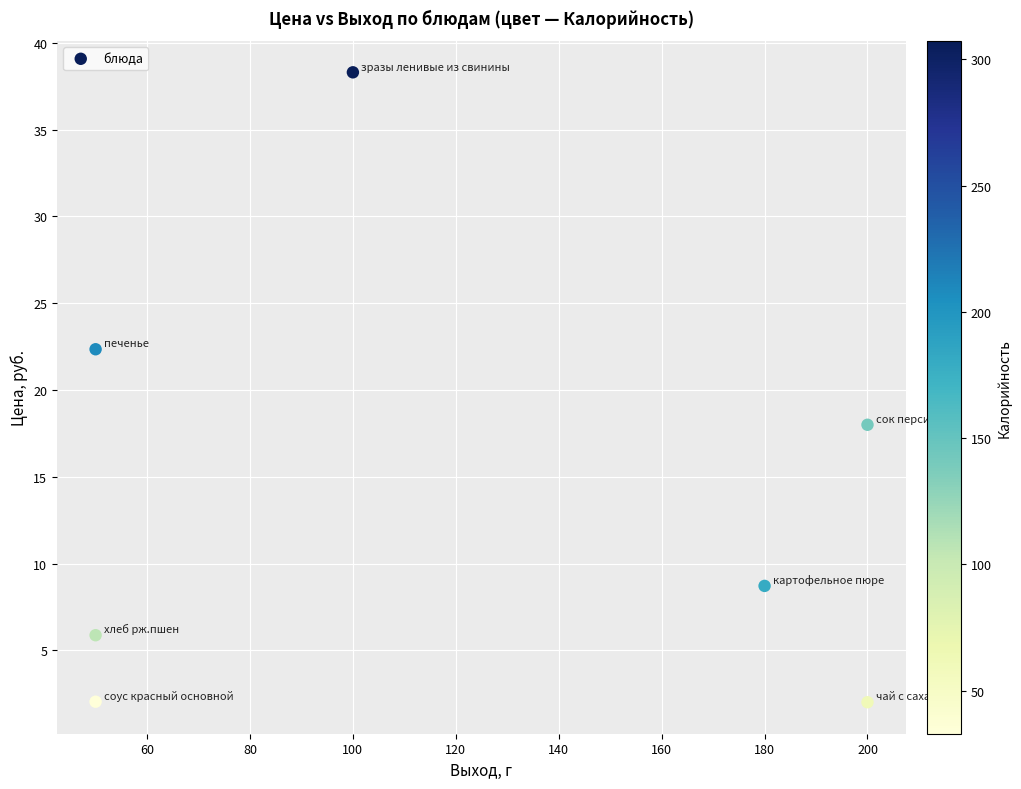

What is the range of X values (max minus min)?

150.0